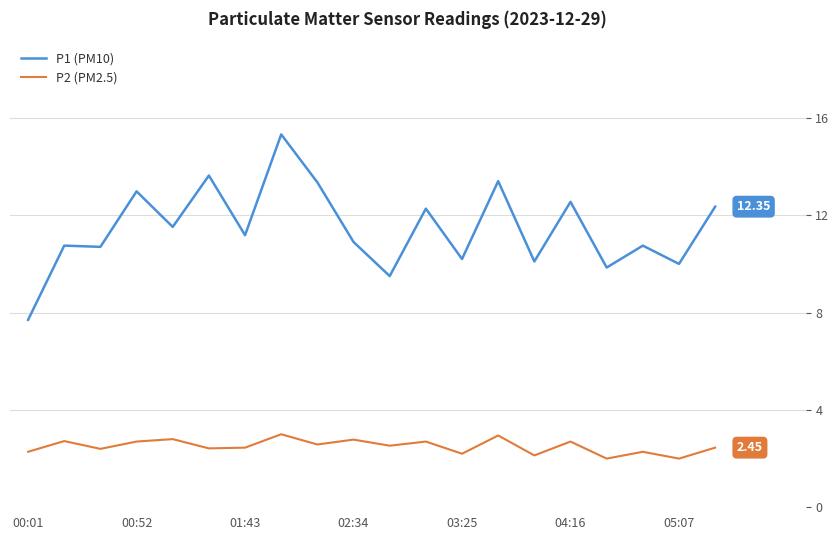

Does the chart have visible grid lines?

Yes